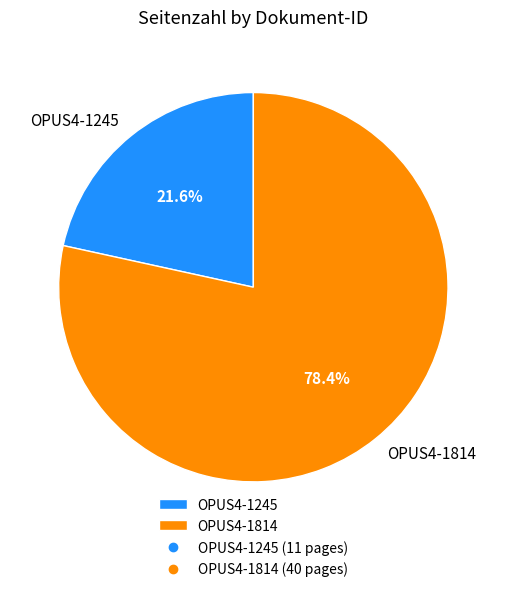

To the nearest percent, what portion does OPUS4-1814 represent?

78%